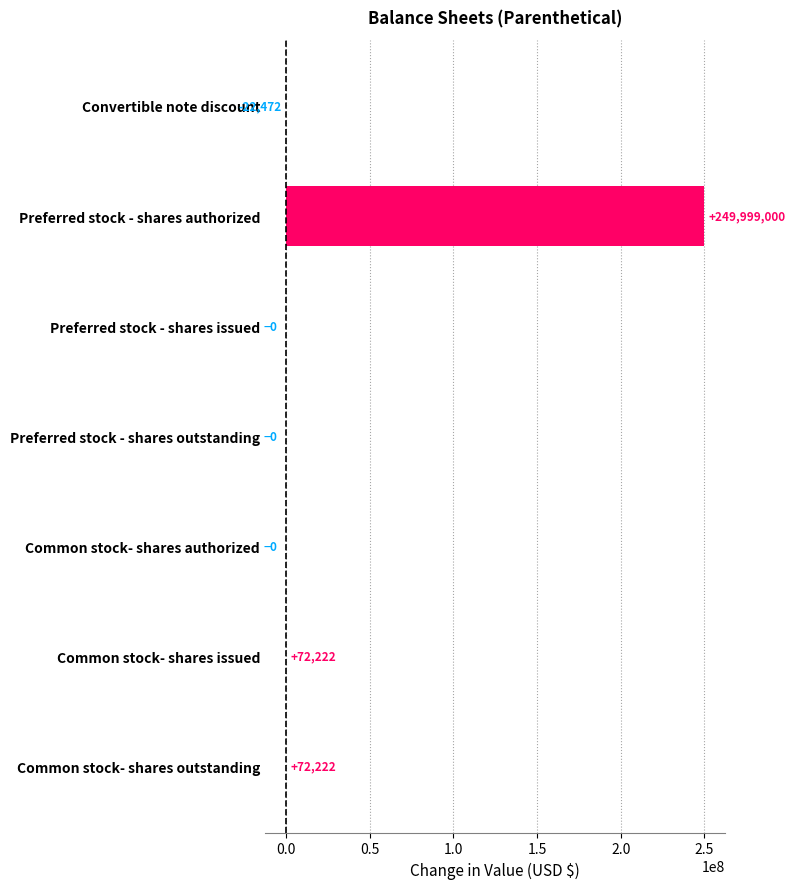

What value does the data have at Convertible note discount?

-22472